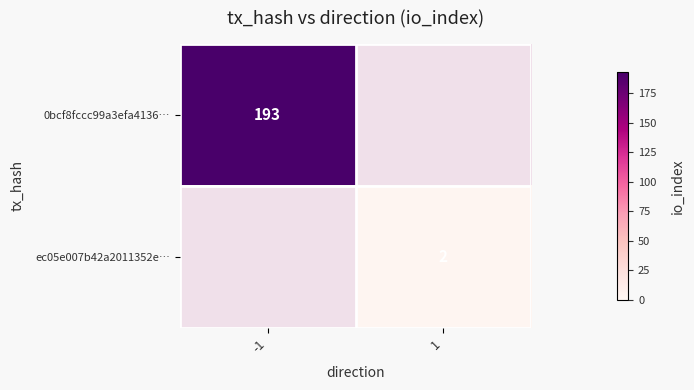

The value of ec05e007b42a2011352e… at 1 is 2. True or false?

True